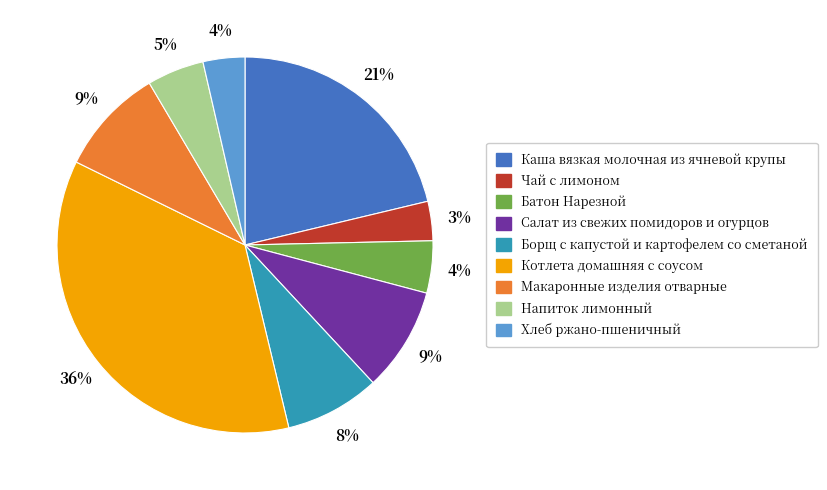

Is it true that Борщ с капустой и картофелем со сметаной is 1% of the pie?

False